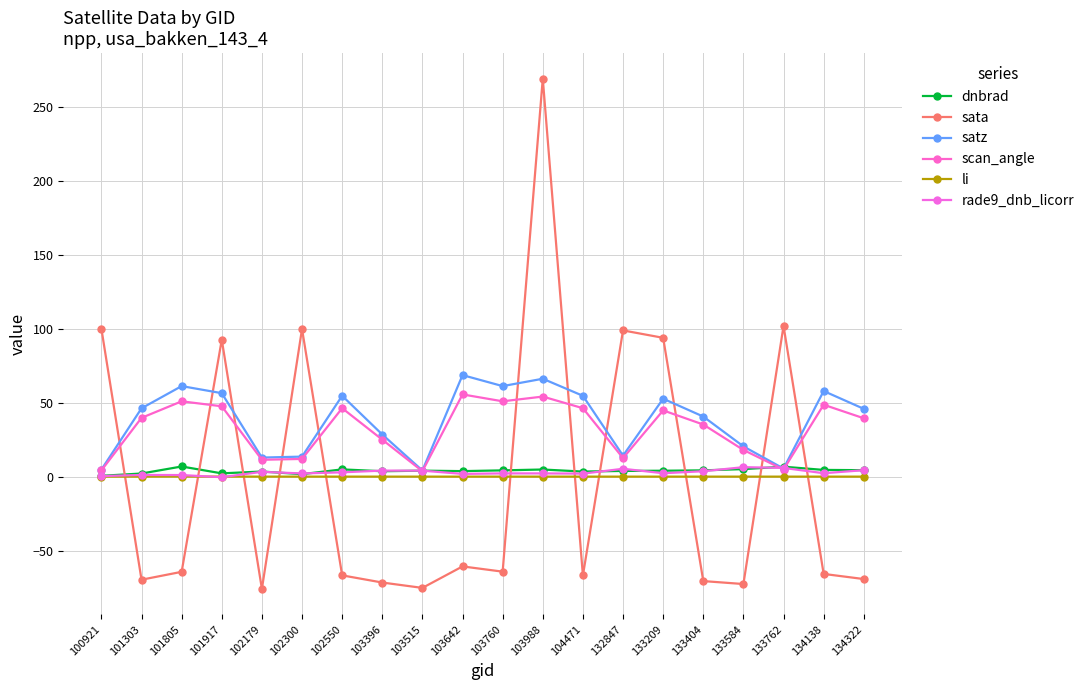

In satz, how many points are lower than both neighbors (excluding endpoints)?

5